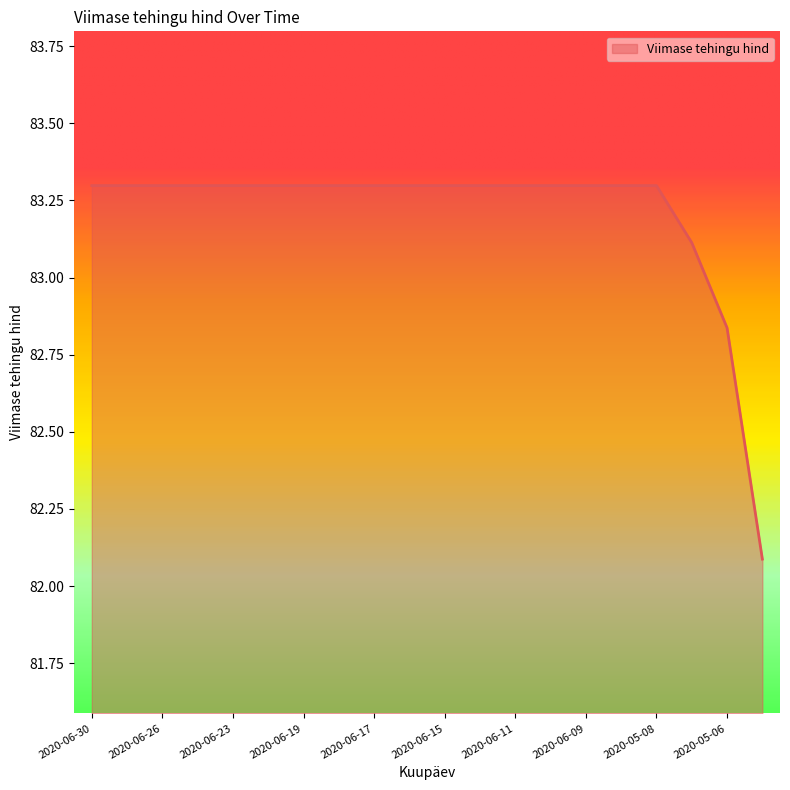

What is the greatest value displayed?

83.3